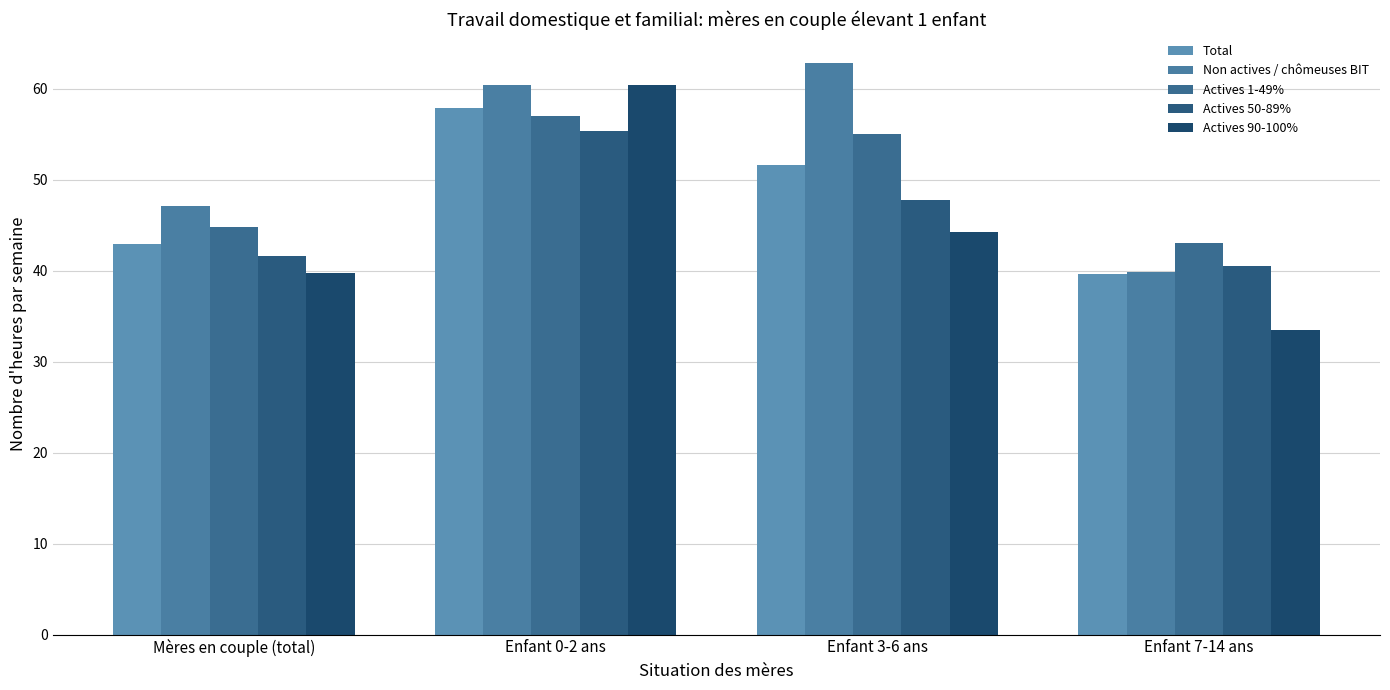

The Actives 90-100% series shows 39.8 at Mères en couple (total). True or false?

True